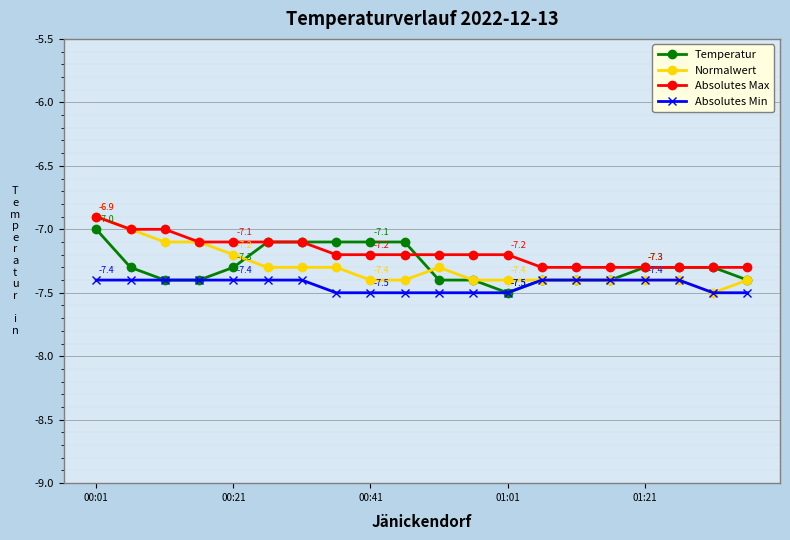

How many lines are shown in the chart?

4